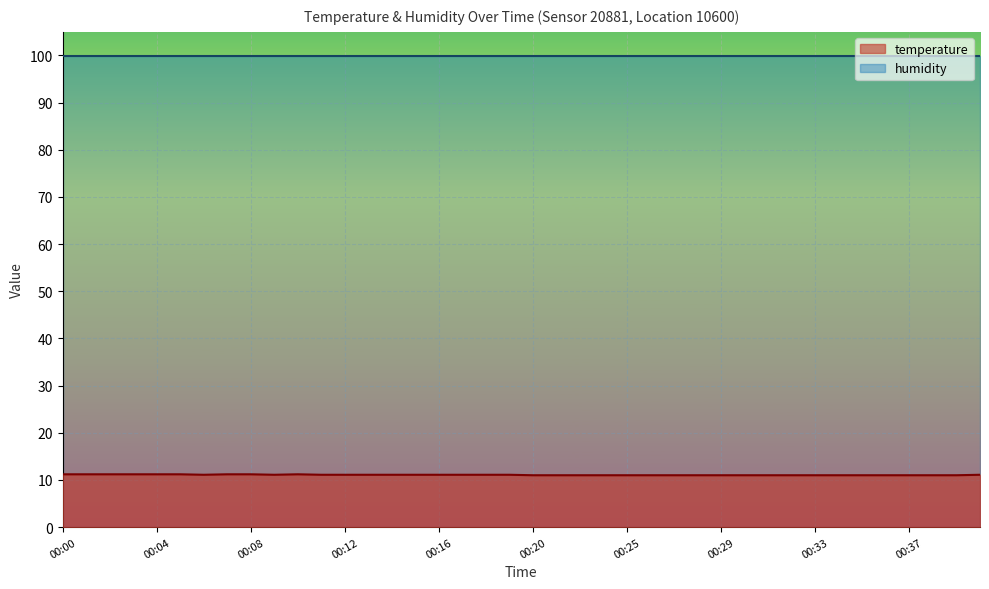

At which category does the data reach its first local valley?

00:06